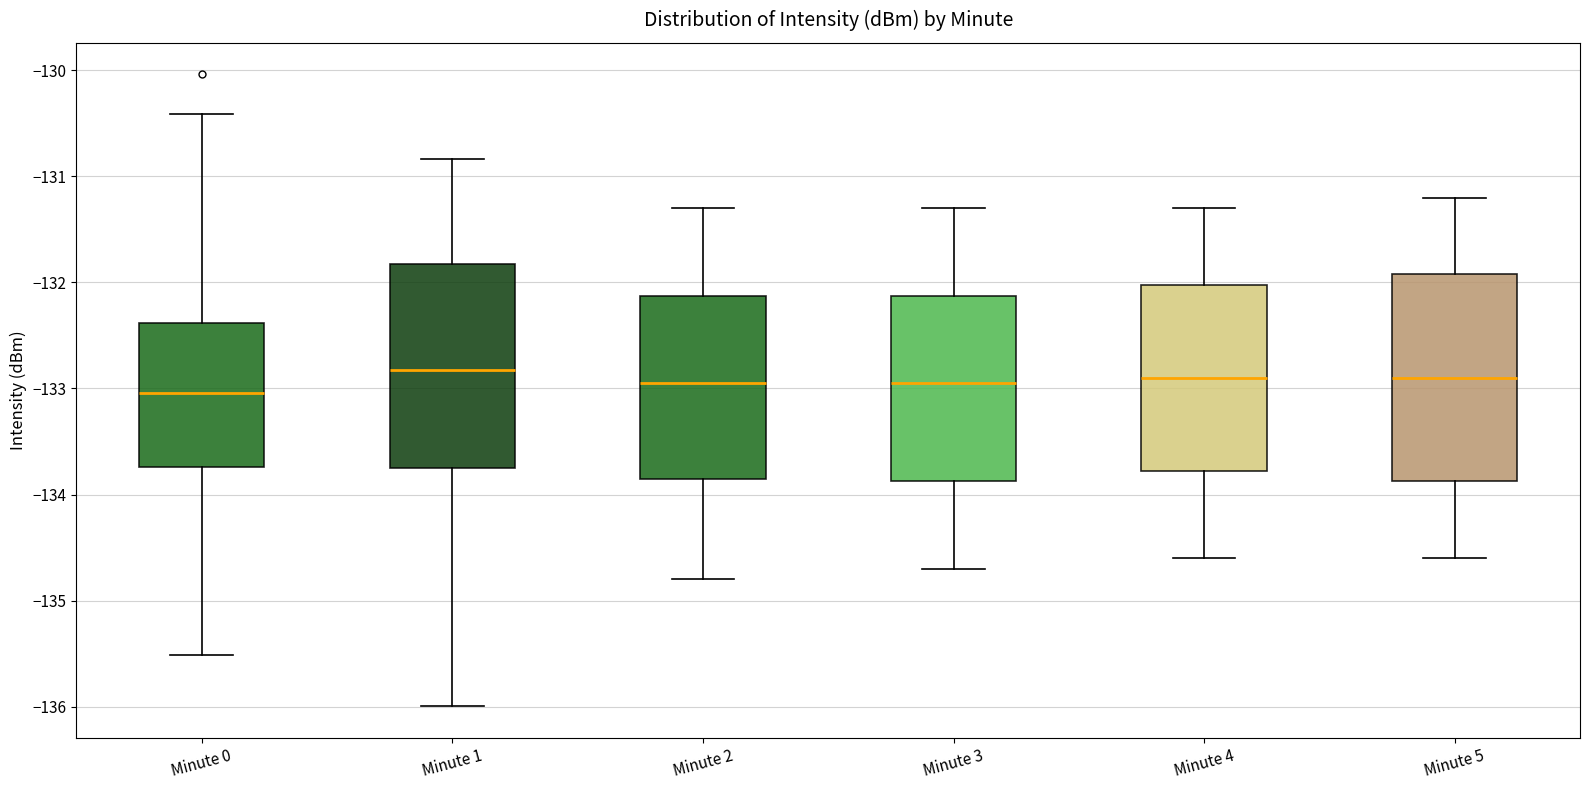

Reading left to right, read every box against the y-axis: the position of its median line, the range the box covers, and the ends of its whiskers. The values are not printed on the chart, so give them approximately, as read against the axis.

Minute 0: median -133.0, box -133.7 to -132.4, whiskers -135.5 to -130.4
Minute 1: median -132.8, box -133.7 to -131.8, whiskers -136.0 to -130.8
Minute 2: median -132.9, box -133.8 to -132.1, whiskers -134.8 to -131.3
Minute 3: median -132.9, box -133.9 to -132.1, whiskers -134.7 to -131.3
Minute 4: median -132.9, box -133.8 to -132.0, whiskers -134.6 to -131.3
Minute 5: median -132.9, box -133.9 to -131.9, whiskers -134.6 to -131.2